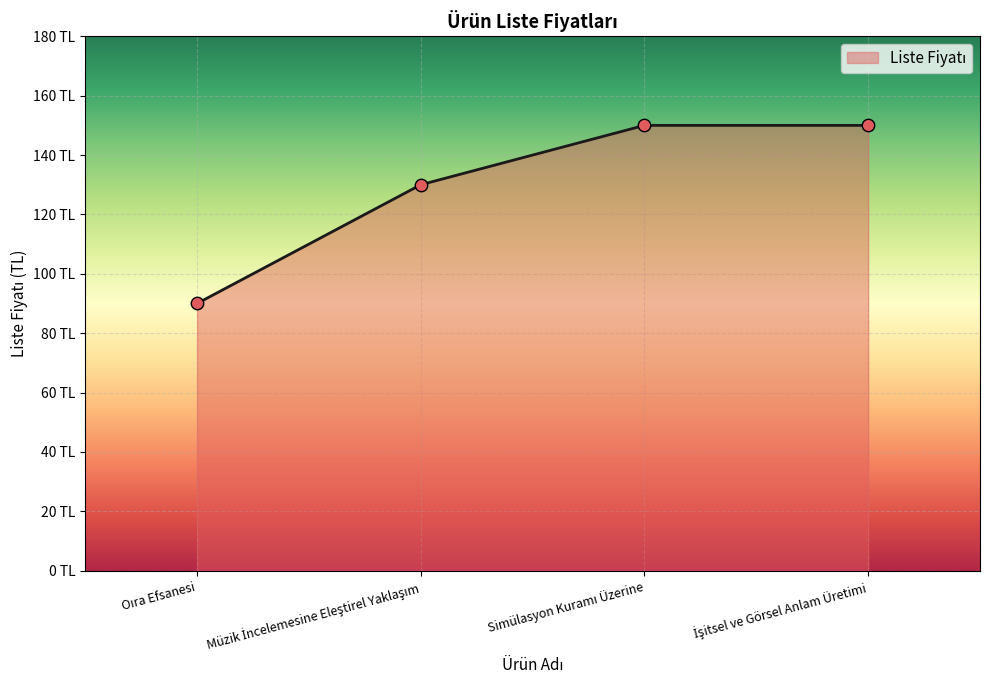

Is this an area chart (filled region under the line)?

Yes